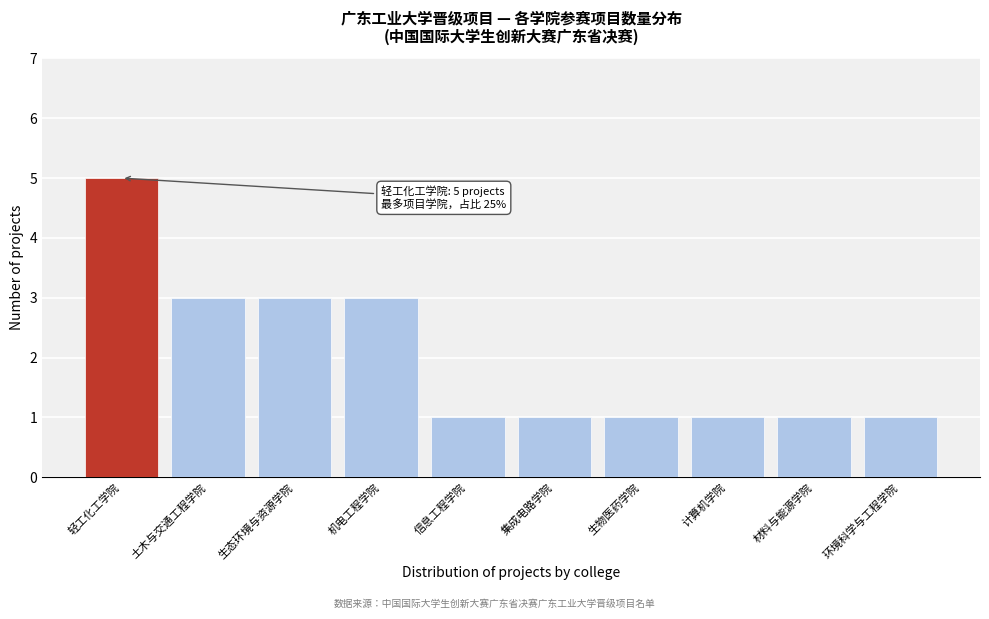

Reading left to right, transcribe all the data shown in this chart.

5	3	3	3	1	1	1	1	1	1